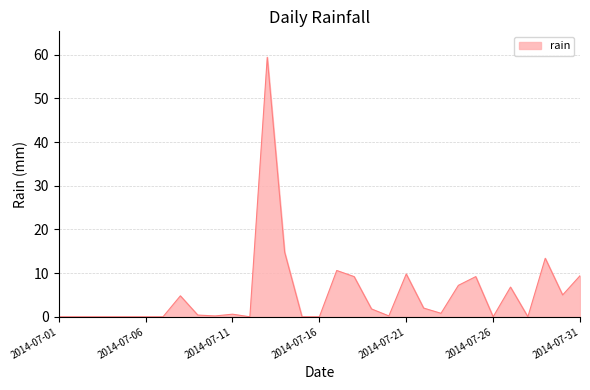

What is the maximum value shown in the chart?

59.4